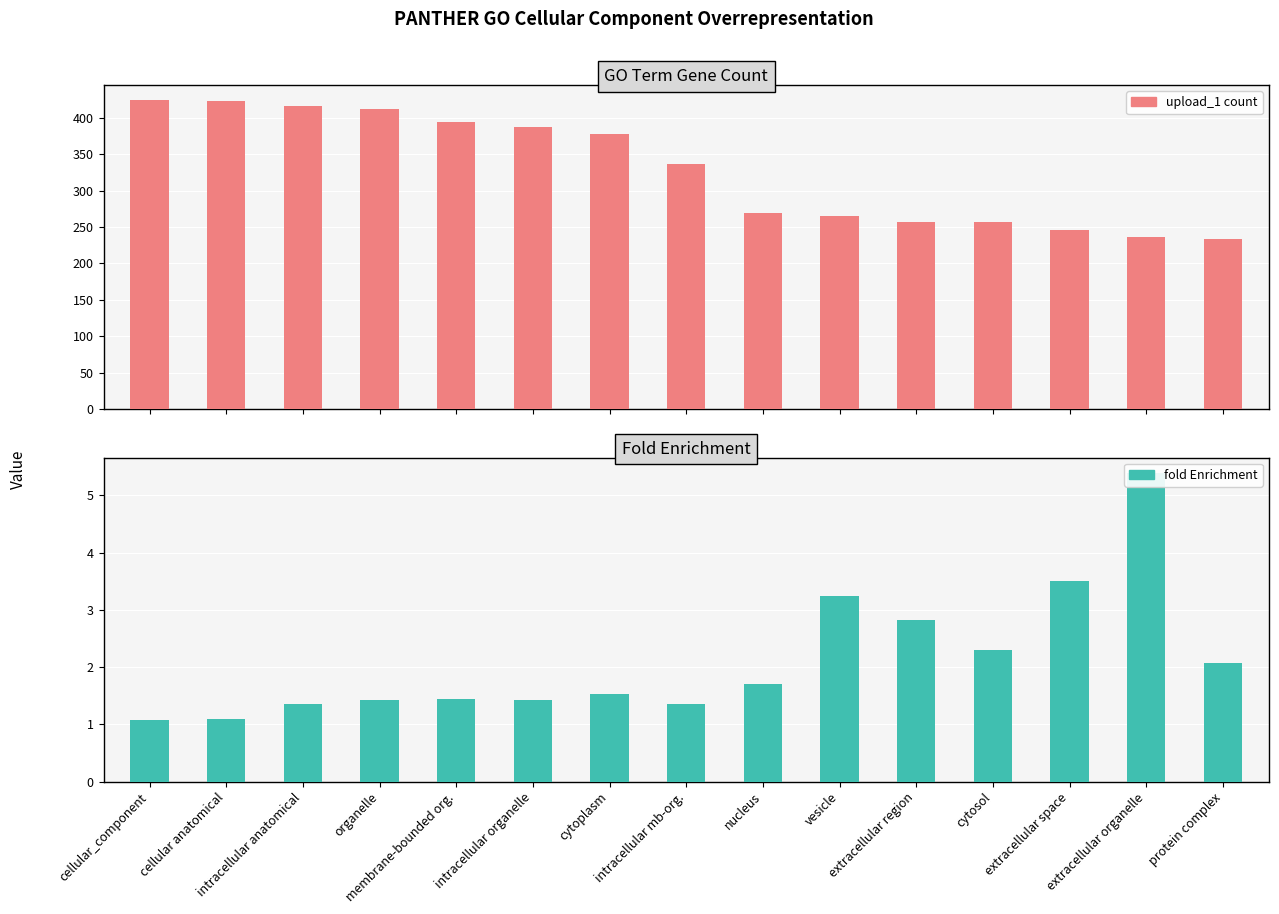

At how many categories does at least one series exceed 260?

10